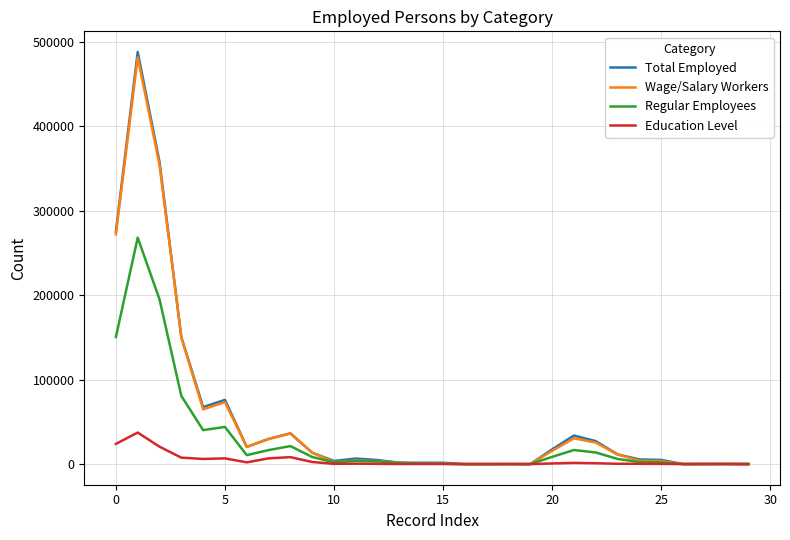

What is the maximum value shown in the chart?

487697.5